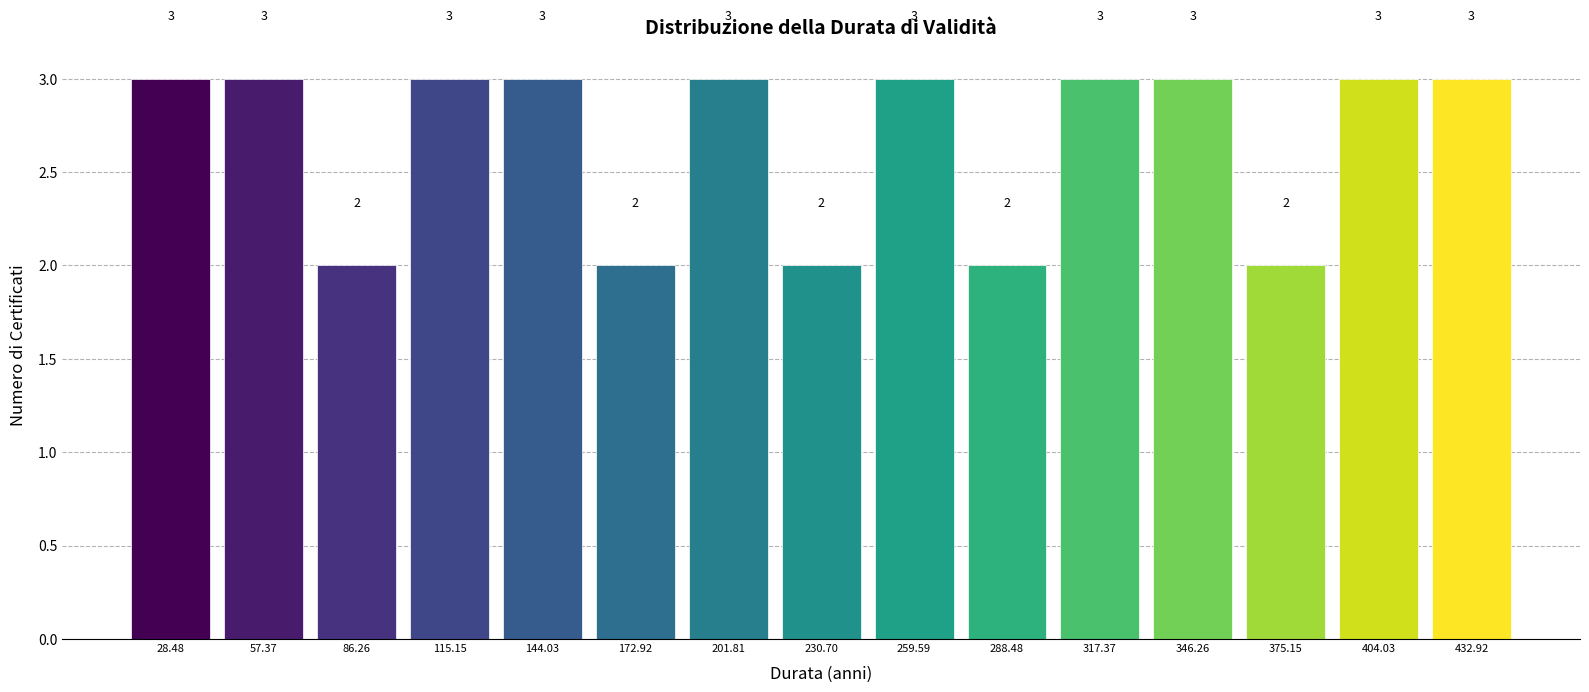

Reading left to right, list every bar in this chart as the range it spans on the x-axis followed by its height. The bar edges are not printed on the chart, so give them approximately, as read against the axis.

15 to 45: 3
45 to 70: 3
70 to 100: 2
100 to 130: 3
130 to 160: 3
160 to 185: 2
185 to 215: 3
215 to 245: 2
245 to 275: 3
275 to 305: 2
305 to 330: 3
330 to 360: 3
360 to 390: 2
390 to 420: 3
420 to 445: 3